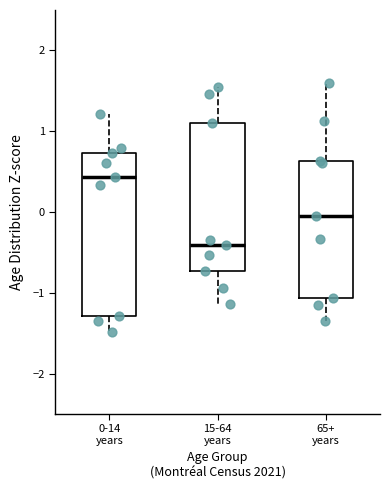

Which box has the highest median line?

0-14 years